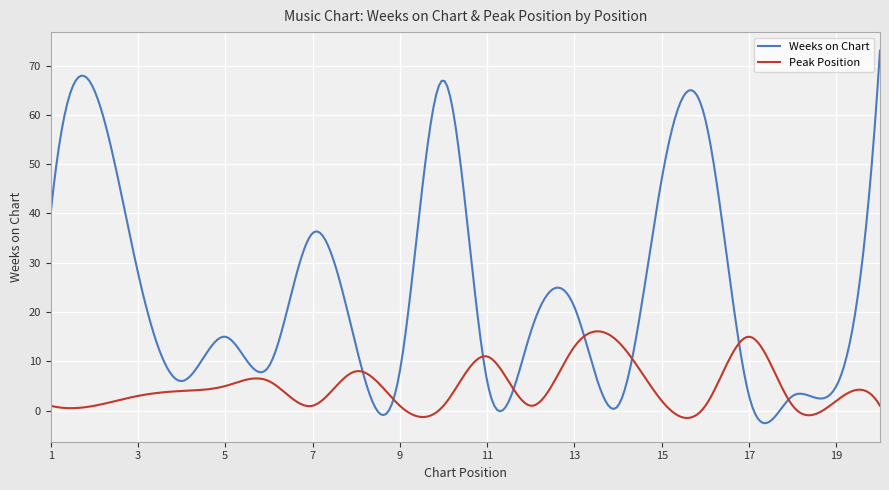

List the series in order of their overall mean, highest first.

Weeks on Chart, Peak Position